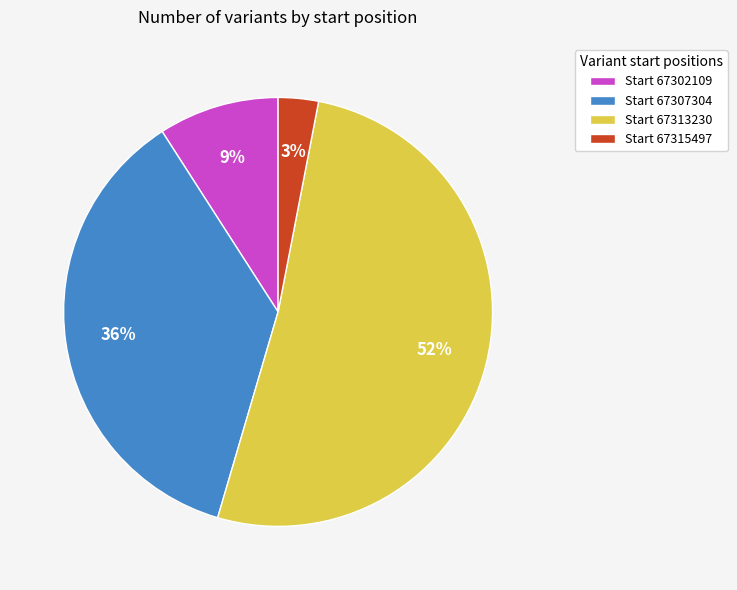

Which category has the biggest portion of the pie?

Start 67313230